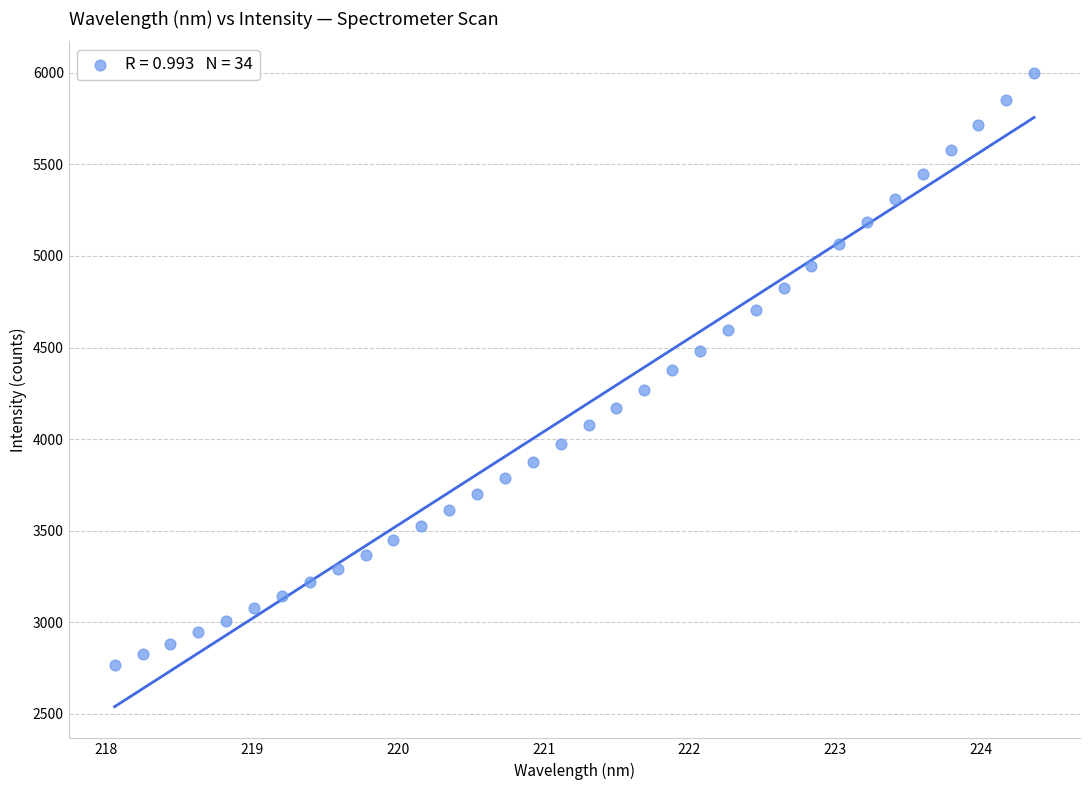

What is the range of Y values (max minus min)?

3233.6